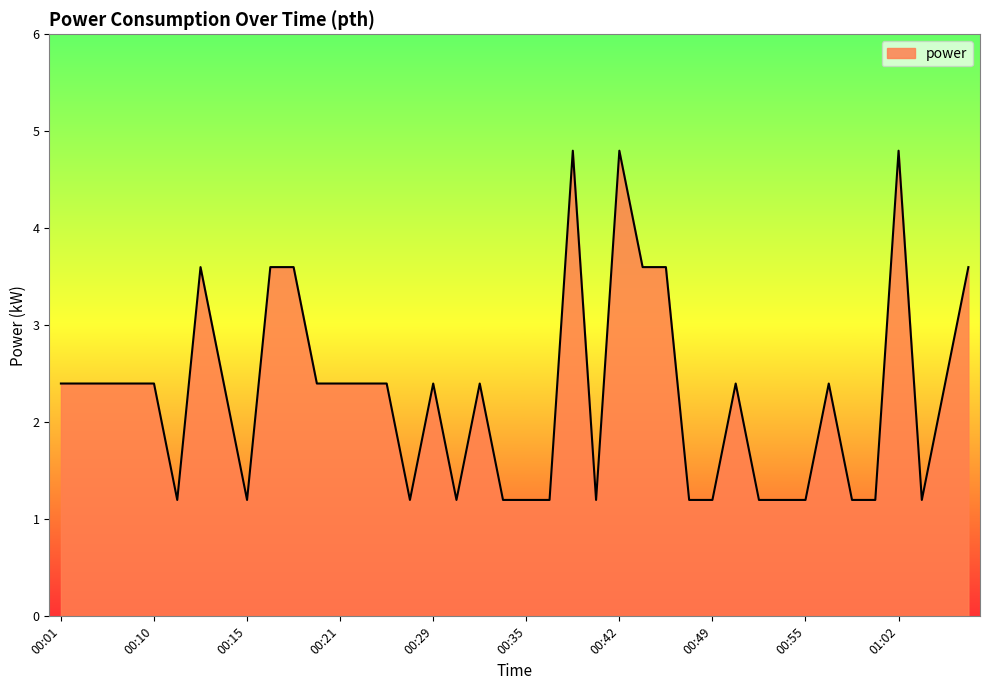

What is the maximum value shown in the chart?

4.8